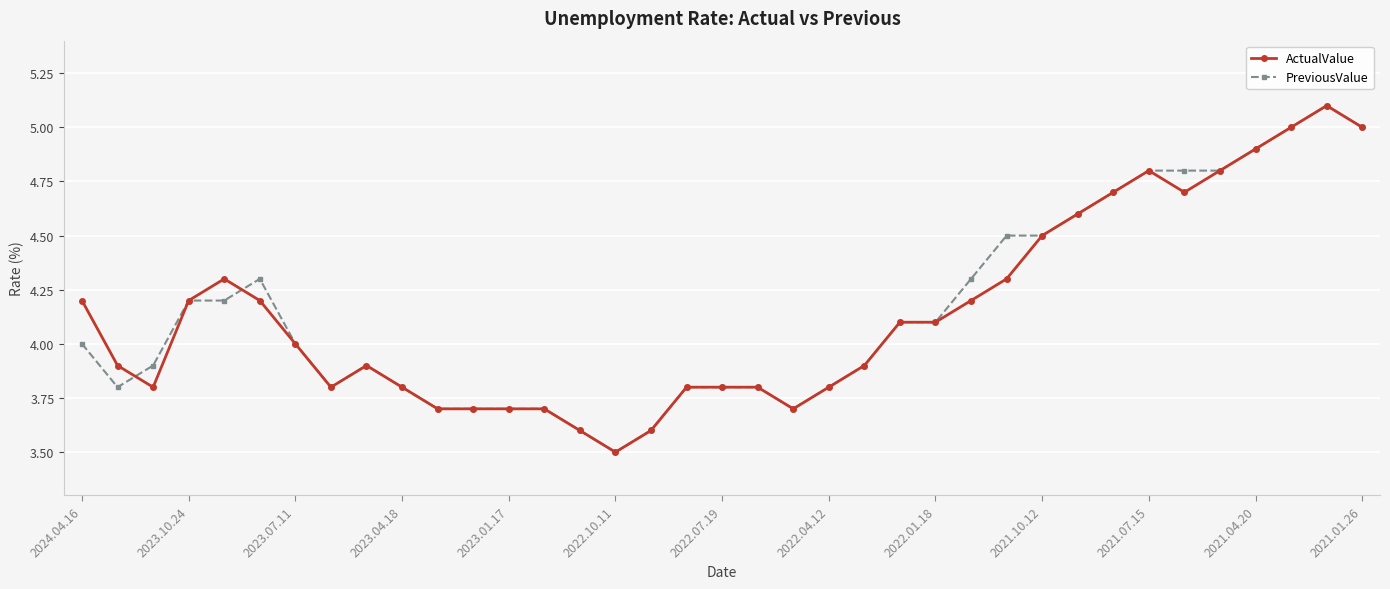

Reading left to right, extract all data points from this chart.

ActualValue: 4.2	3.9	3.8	4.2	4.3	4.2	4.0	3.8	3.9	3.8	3.7	3.7	3.7	3.7	3.6	3.5	3.6	3.8	3.8	3.8	3.7	3.8	3.9	4.1	4.1	4.2	4.3	4.5	4.6	4.7	4.8	4.7	4.8	4.9	5.0	5.1	5.0
PreviousValue: 4.0	3.8	3.9	4.2	4.2	4.3	4.0	3.8	3.9	3.8	3.7	3.7	3.7	3.7	3.6	3.5	3.6	3.8	3.8	3.8	3.7	3.8	3.9	4.1	4.1	4.3	4.5	4.5	4.6	4.7	4.8	4.8	4.8	4.9	5.0	5.1	5.0